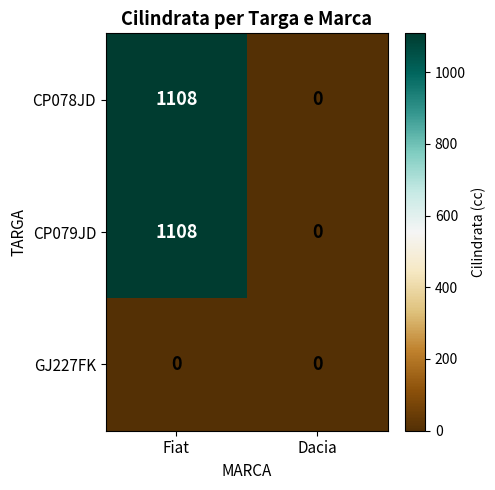

Reading left to right, what are all the values shown in this chart?

CP078JD: 1108	0
CP079JD: 1108	0
GJ227FK: 0	0